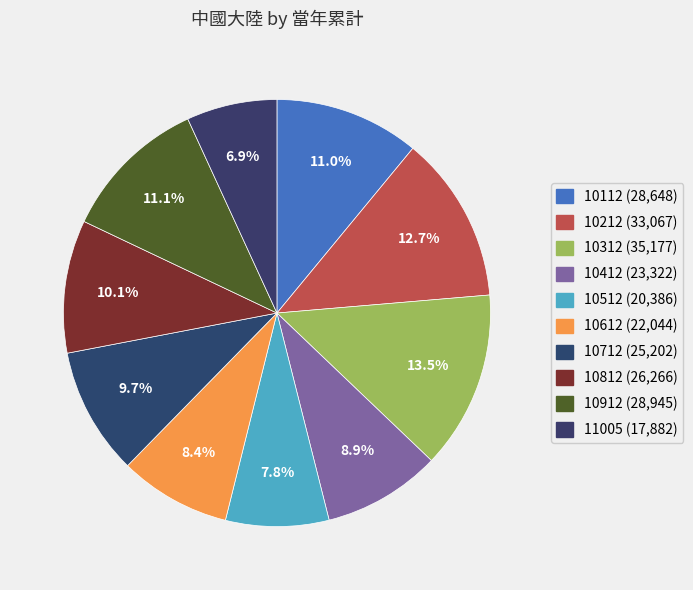

How many segments does this pie chart have?

10